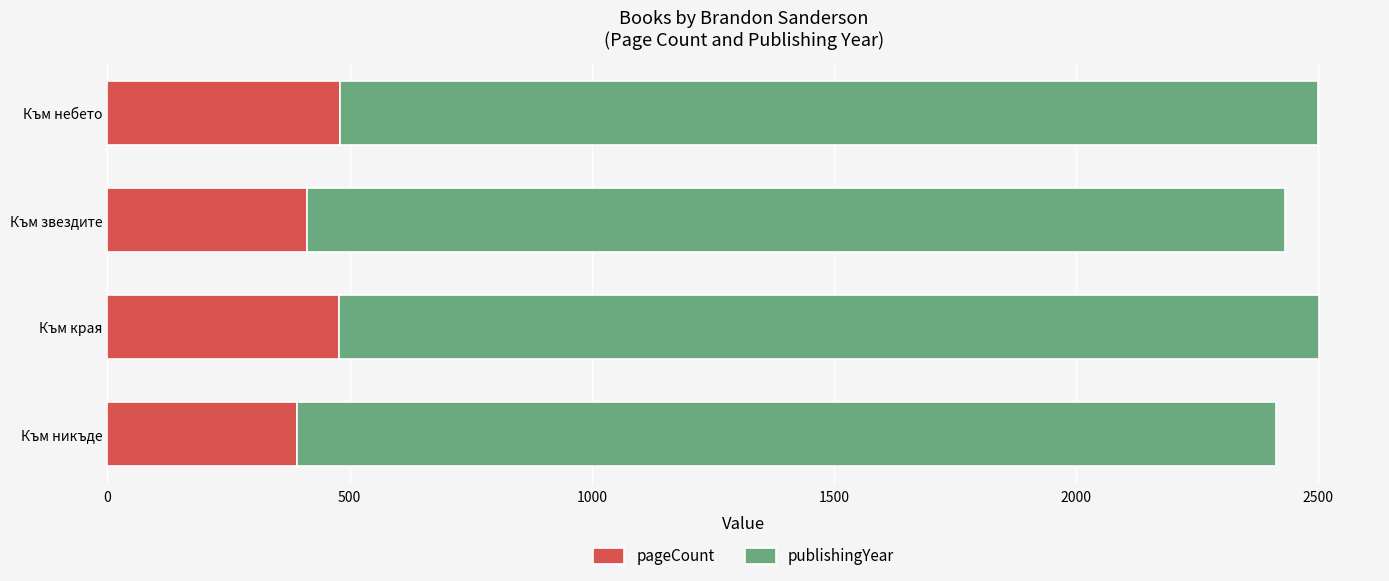

What is the total value across all series at Към края?

2502